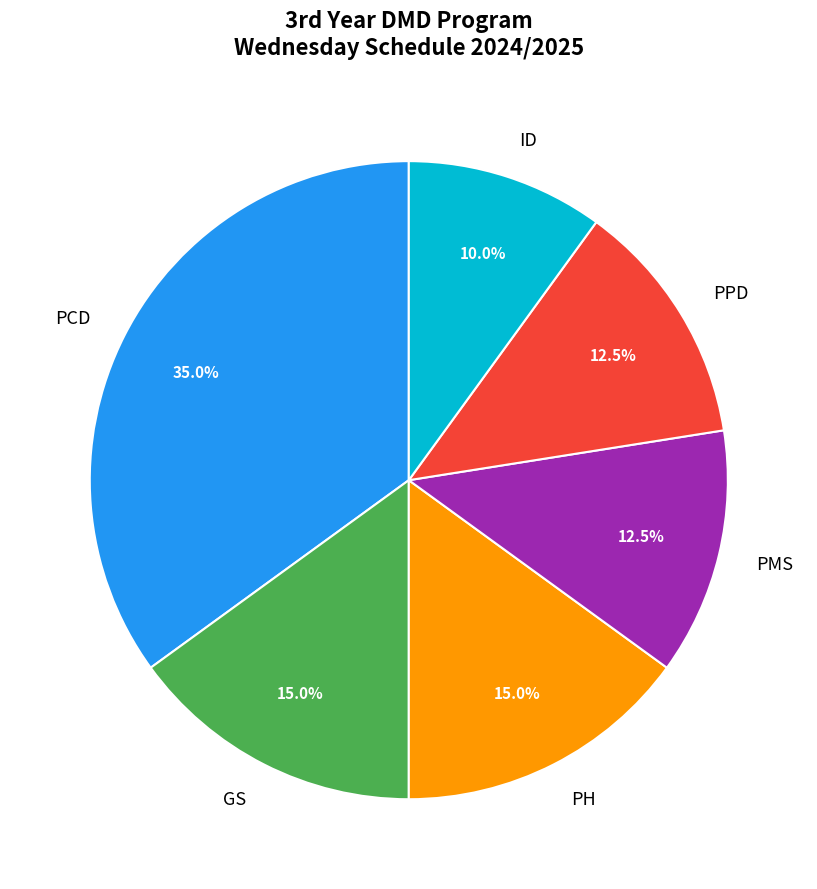

Is there a majority slice in this chart?

No